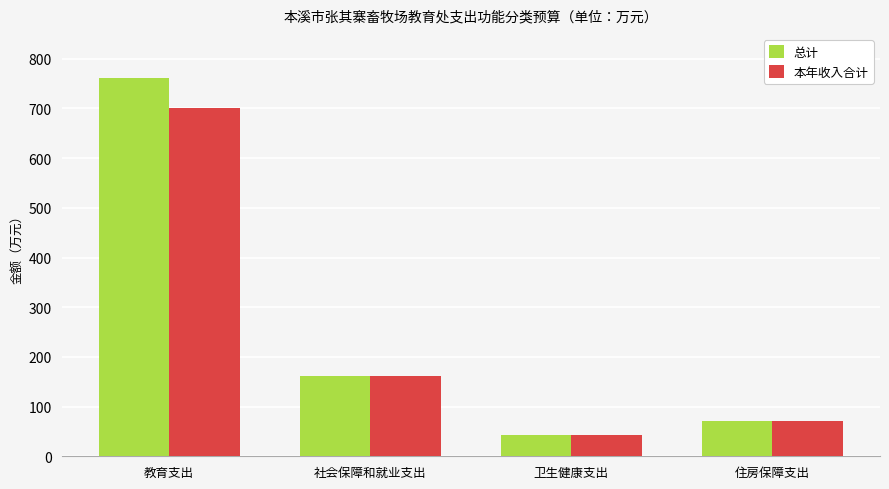

Which series changed the most between 教育支出 and 住房保障支出?

总计